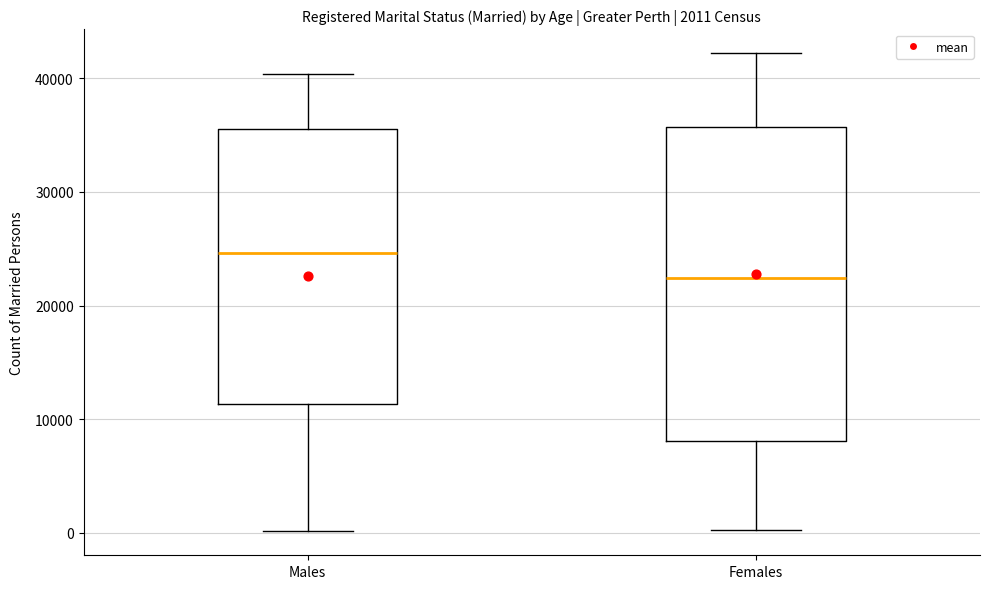

Which box's median line is the highest?

Males